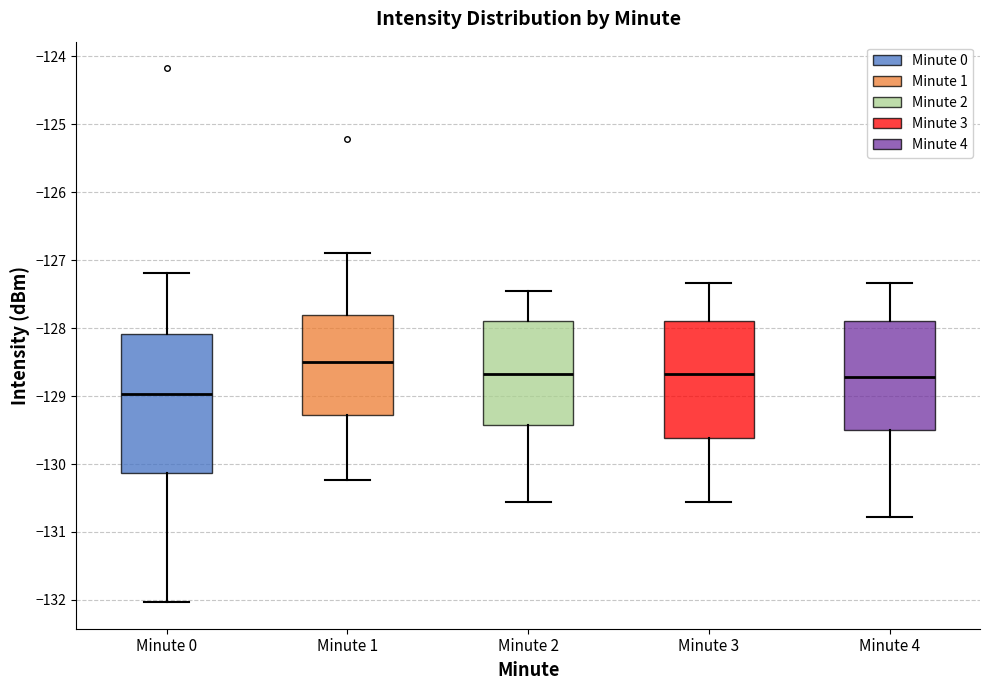

Reading left to right, read every box against the y-axis: the position of its median line, the range the box covers, and the ends of its whiskers. The values are not printed on the chart, so give them approximately, as read against the axis.

Minute 0: median -129.0, box -130.1 to -128.1, whiskers -132.0 to -127.2
Minute 1: median -128.5, box -129.3 to -127.8, whiskers -130.2 to -126.9
Minute 2: median -128.7, box -129.4 to -127.9, whiskers -130.6 to -127.4
Minute 3: median -128.7, box -129.6 to -127.9, whiskers -130.6 to -127.3
Minute 4: median -128.7, box -129.5 to -127.9, whiskers -130.8 to -127.3